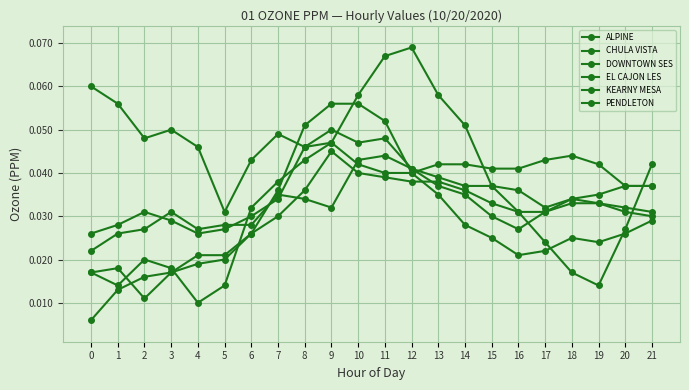

Does the chart have visible grid lines?

Yes